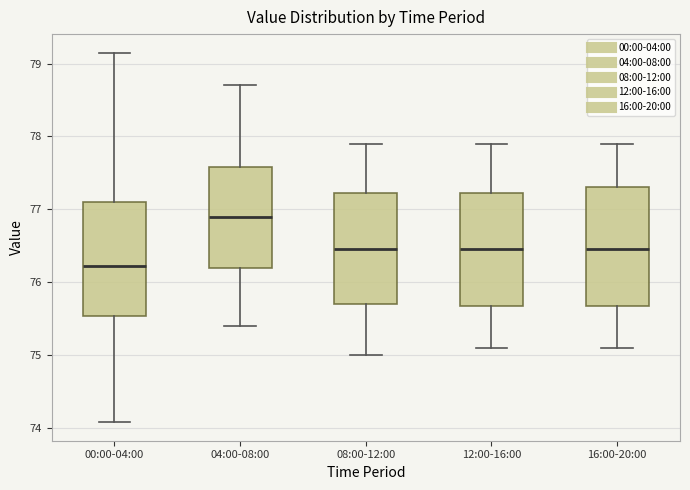

Where is the lower edge of the box for 04:00-08:00 on the y-axis? The values are not printed on the chart, so give them approximately, as read against the axis.

76.2